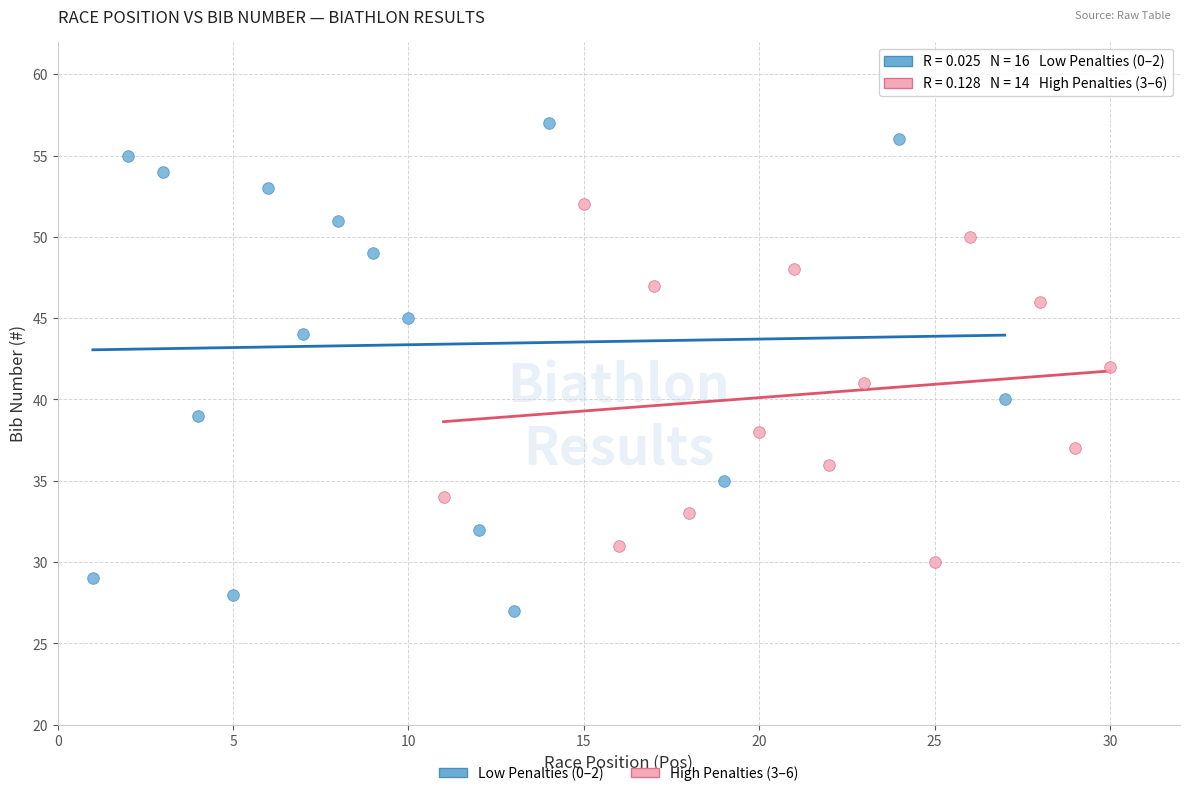

Which series contains the lowest Y value?

Low Penalties (0–2)